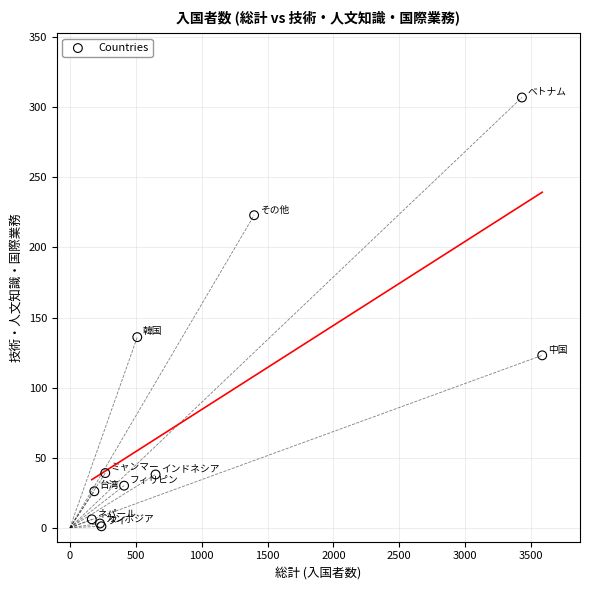

What Y value in the scatter plot is closest to 154?

136